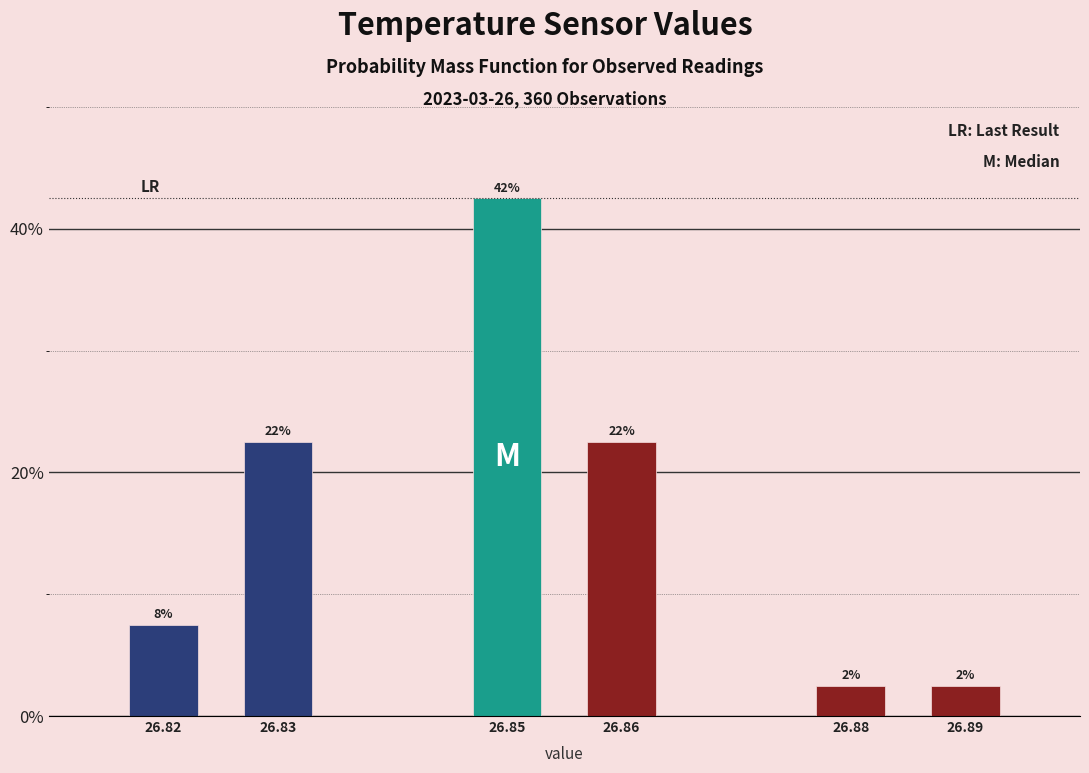

How many bars are there in total?

6